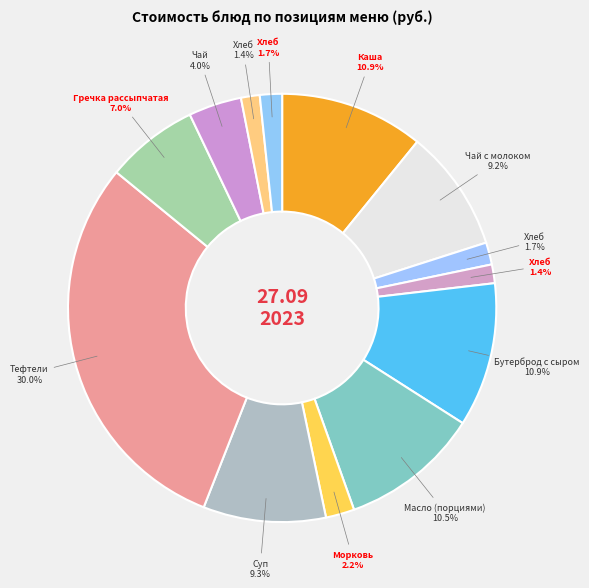

Which slice is the largest?

Тефтели из говядины